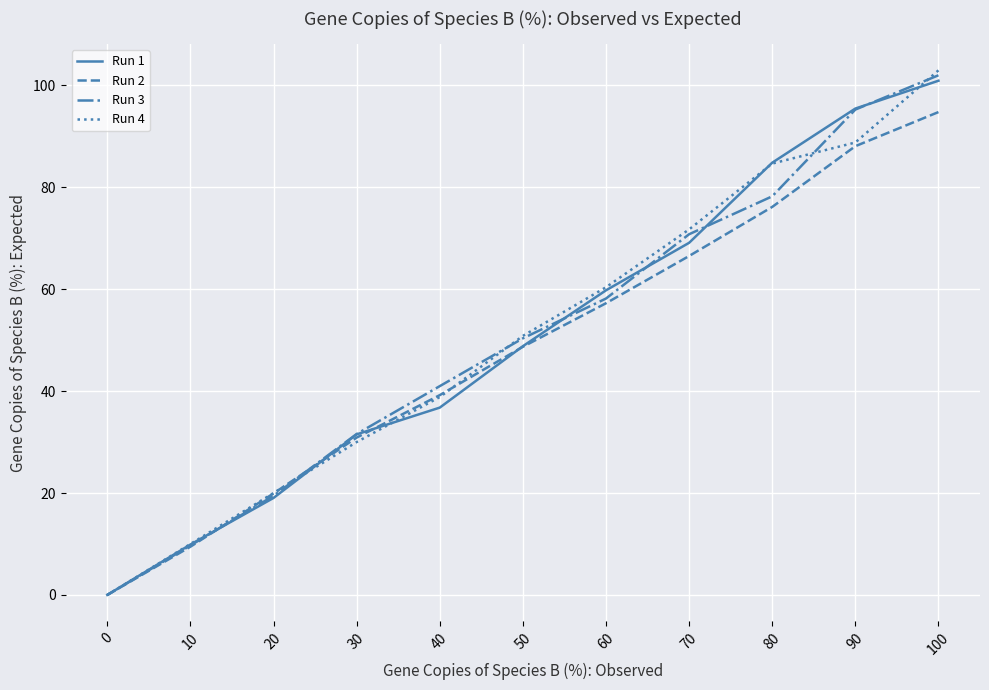

Does the chart display data point markers on the line(s)?

No